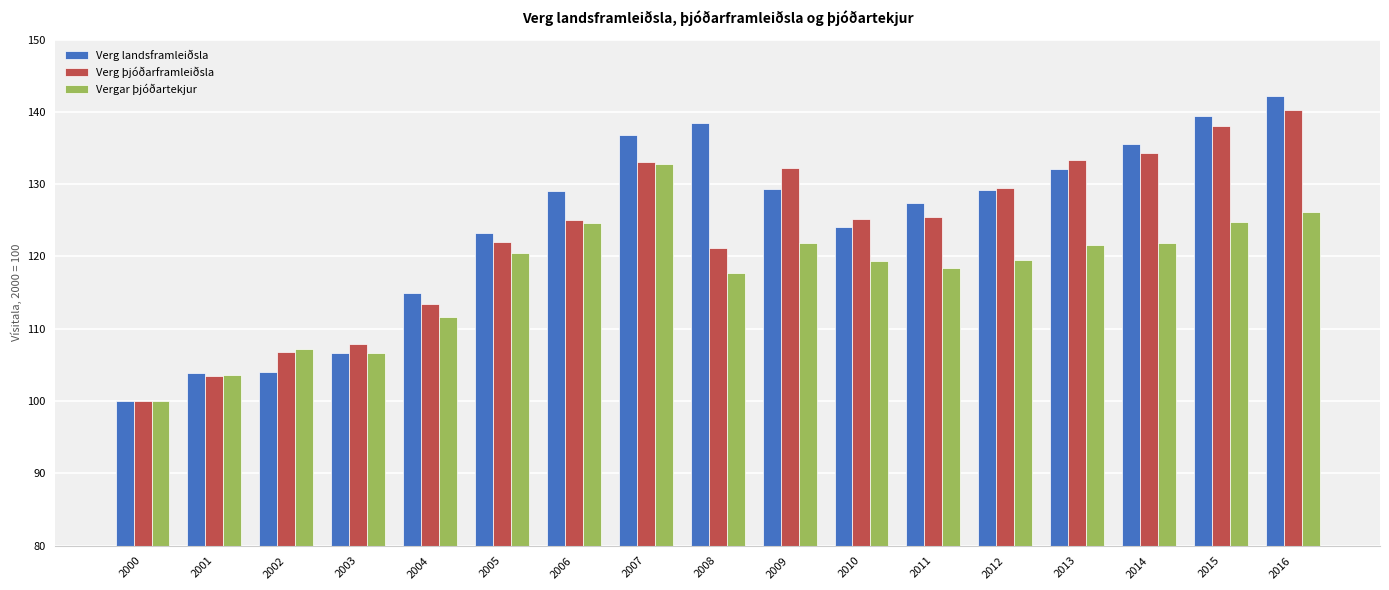

The value of Vergar þjóðartekjur at 2006 is 124.7. True or false?

True